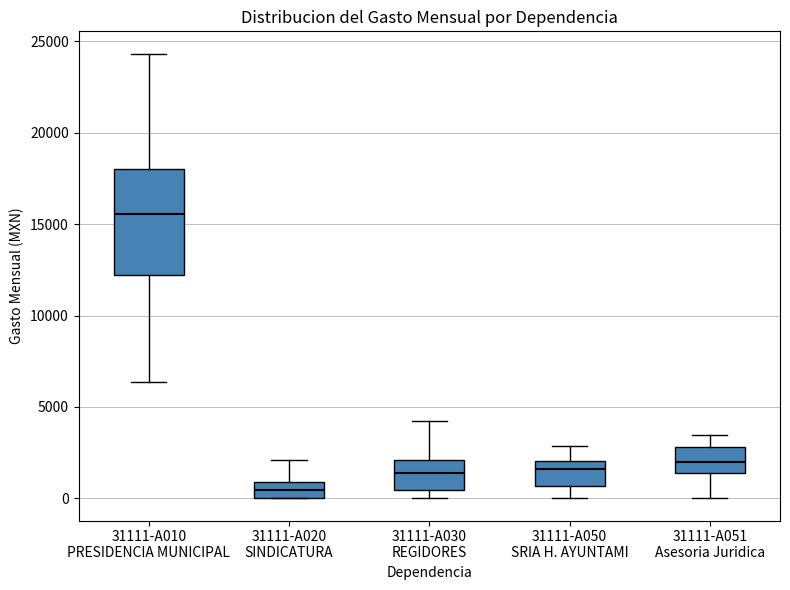

Comparing the boxes themselves (not the whiskers), which one is the tallest?

31111-A010 PRESIDENCIA MUNICIPAL